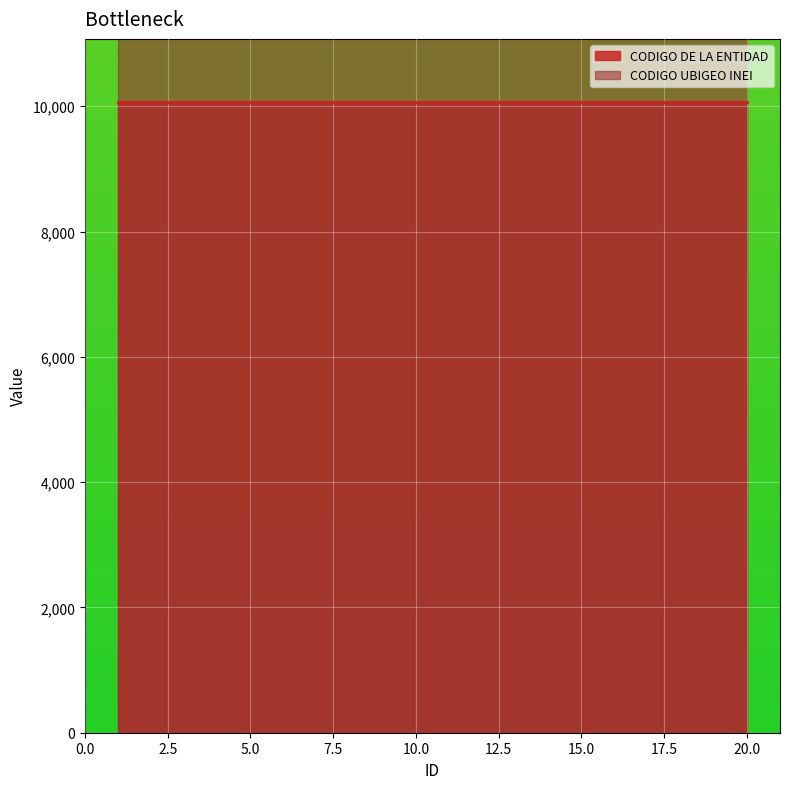

The value of CODIGO DE LA ENTIDAD at 1 is 3156. True or false?

False